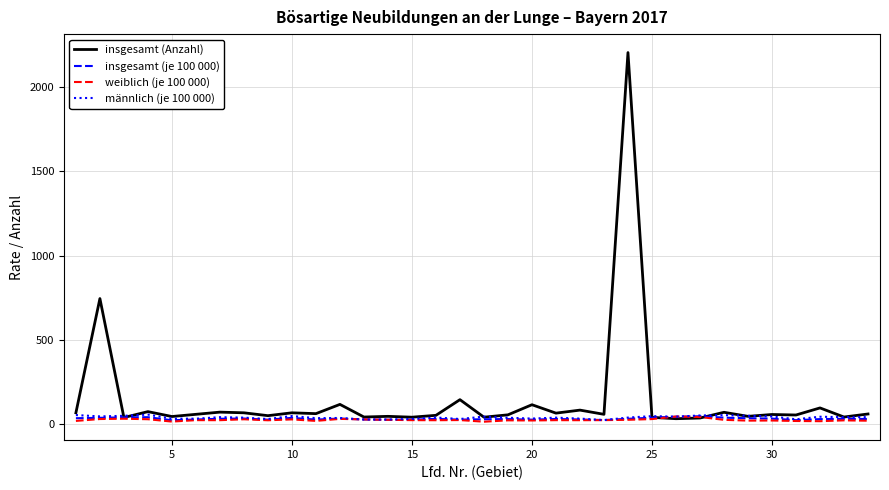

Which series has the largest total across all categories?

insgesamt (Anzahl)